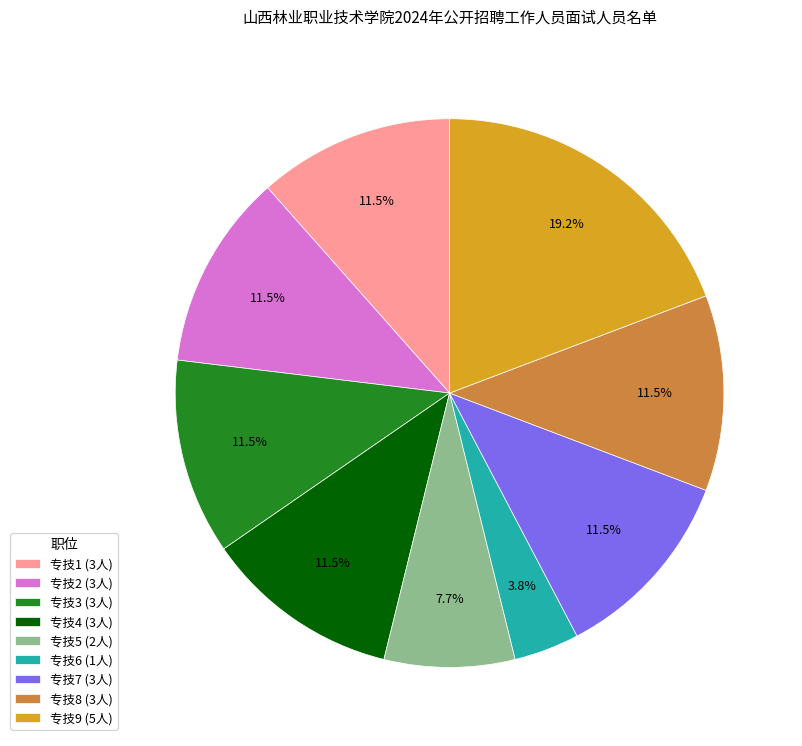

What is the ratio of the value at 专技7 to the value at 专技9?

0.6